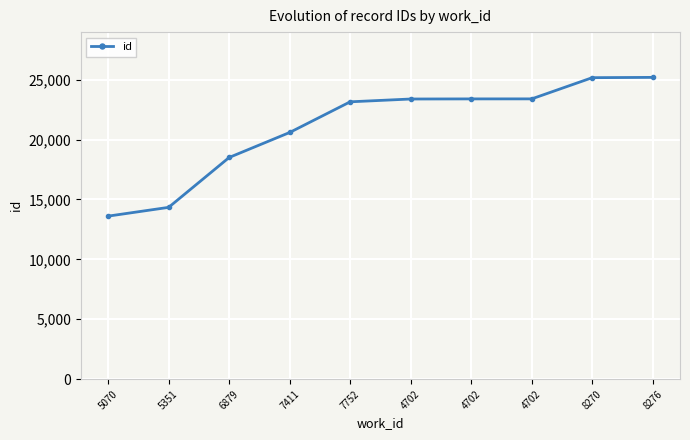

What is the difference between the maximum and second lowest values?

10848